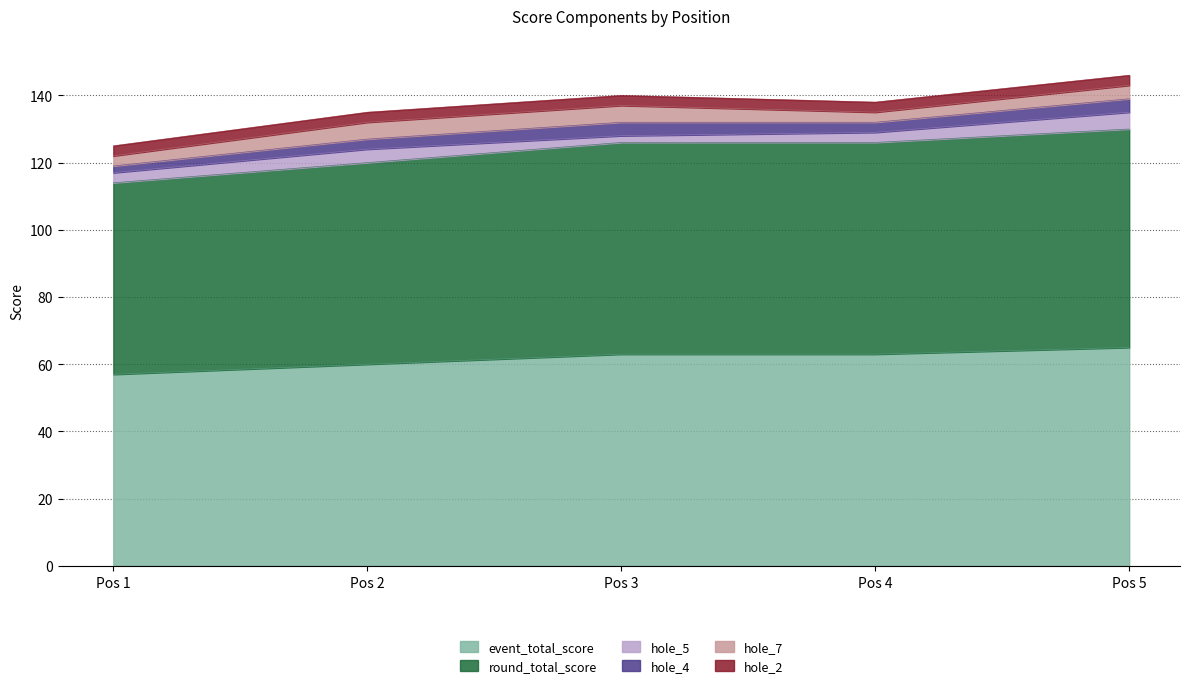

Count the event_total_score values in the range 60 to 63.

3